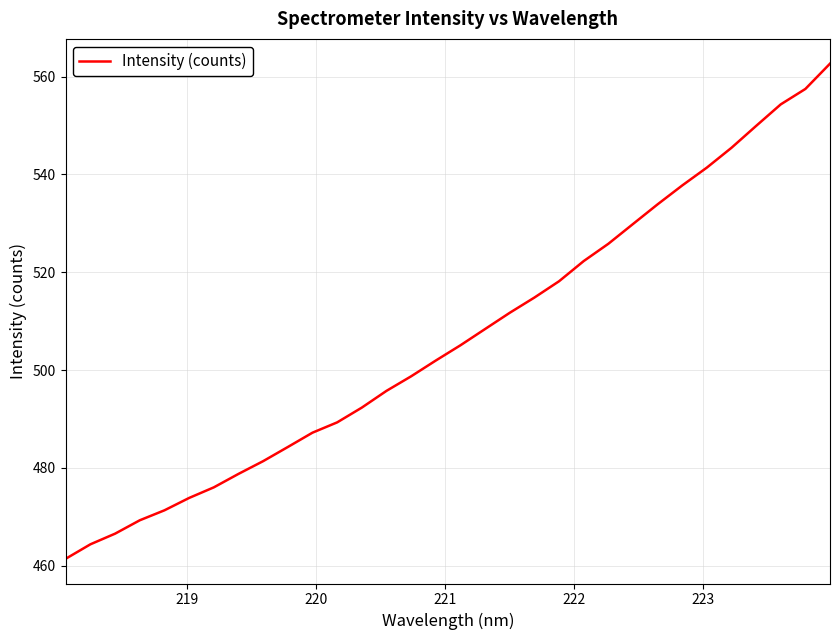

What is the difference between the maximum and minimum values?

101.2